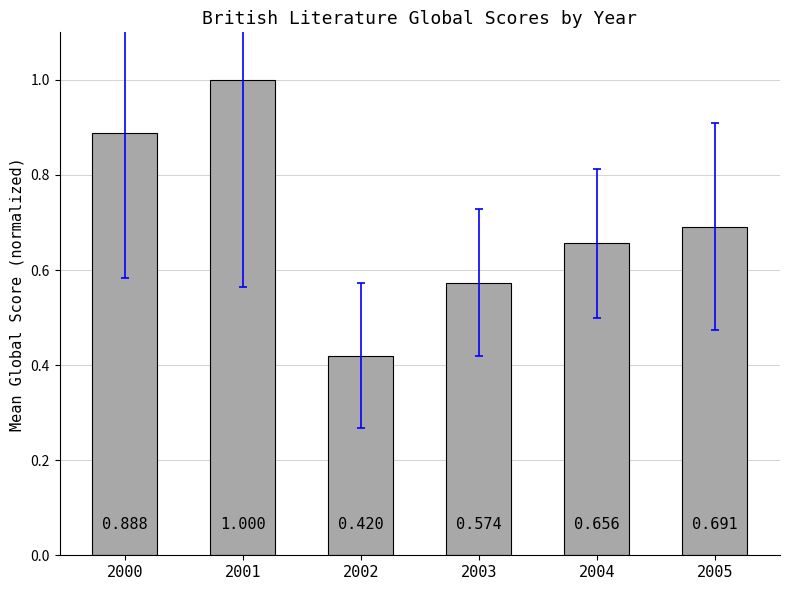

What is the greatest value displayed?

1.0